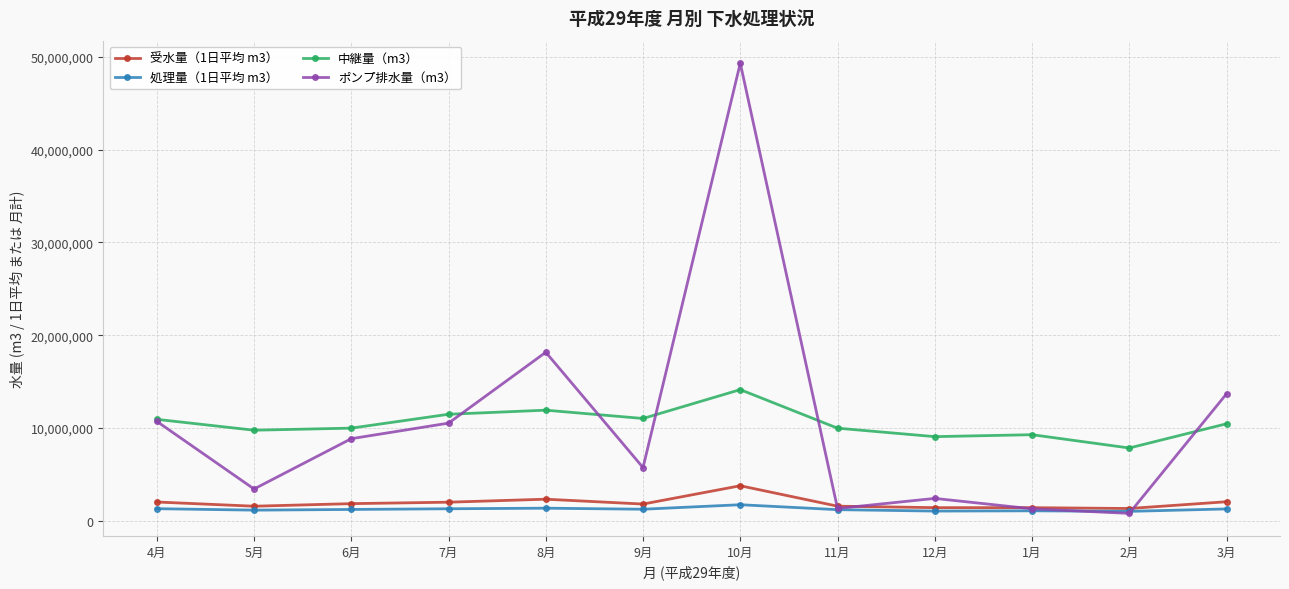

What is the spread (max minus min) of values at 7月?

10193877